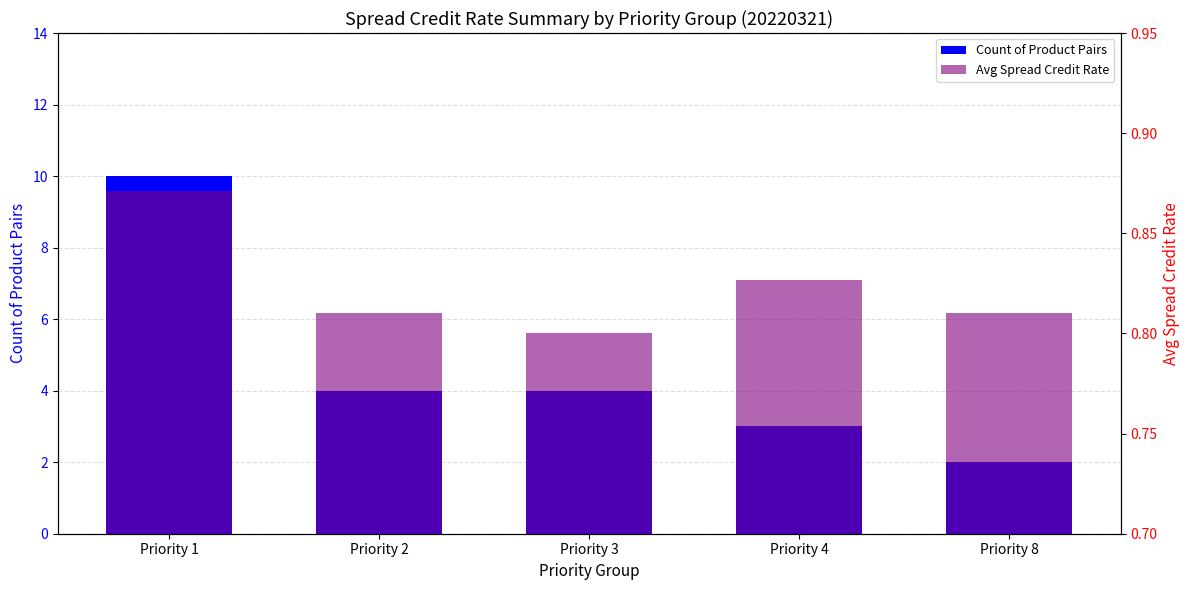

True or false: Avg Spread Credit Rate has a value of 0.8 at Priority 4.

True